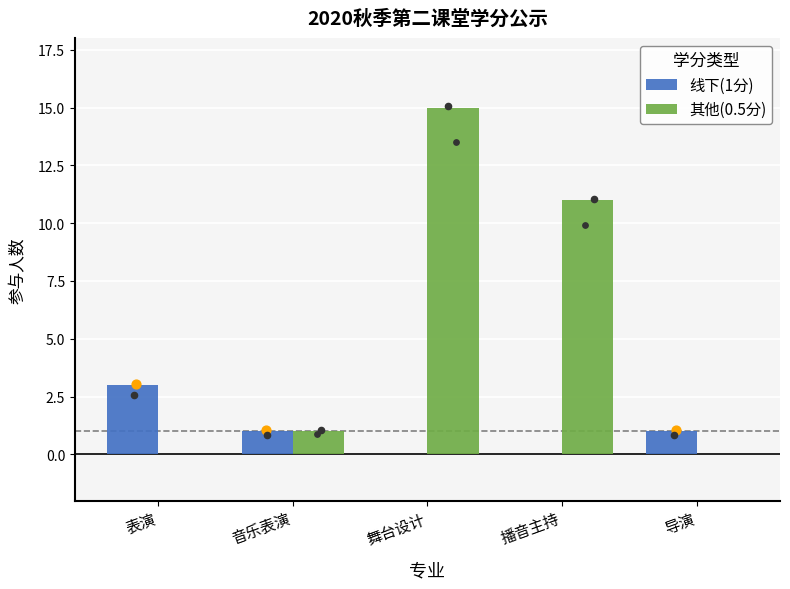

What are all the series names shown in the legend?

线下(1分), 其他(0.5分)